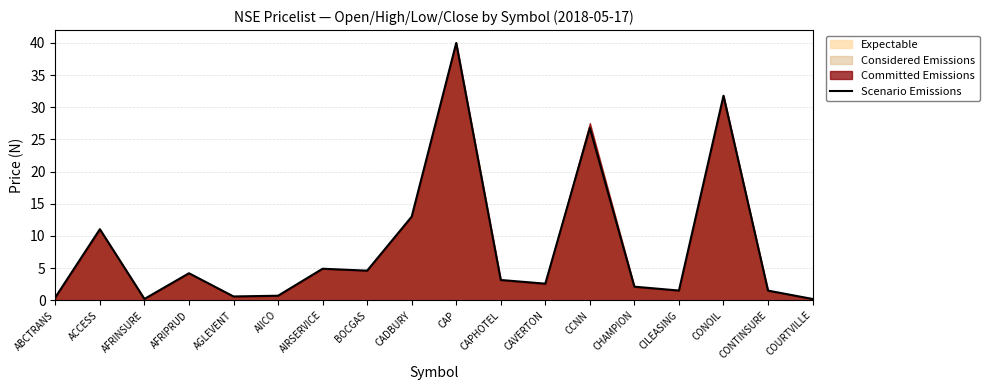

What is the difference between the second highest and second lowest values?

31.6